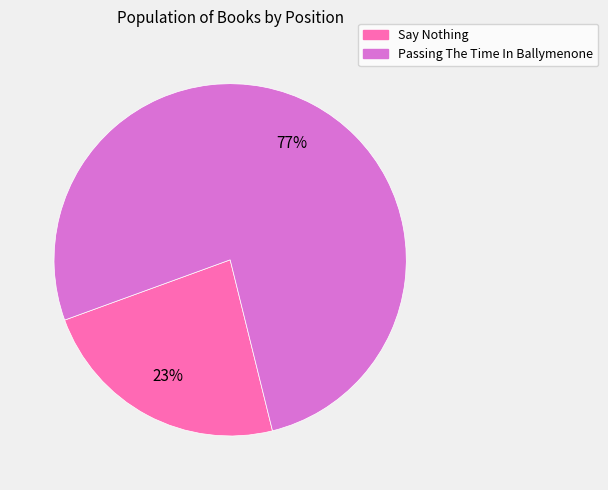

Is there any slice that represents more than half of the pie?

Yes